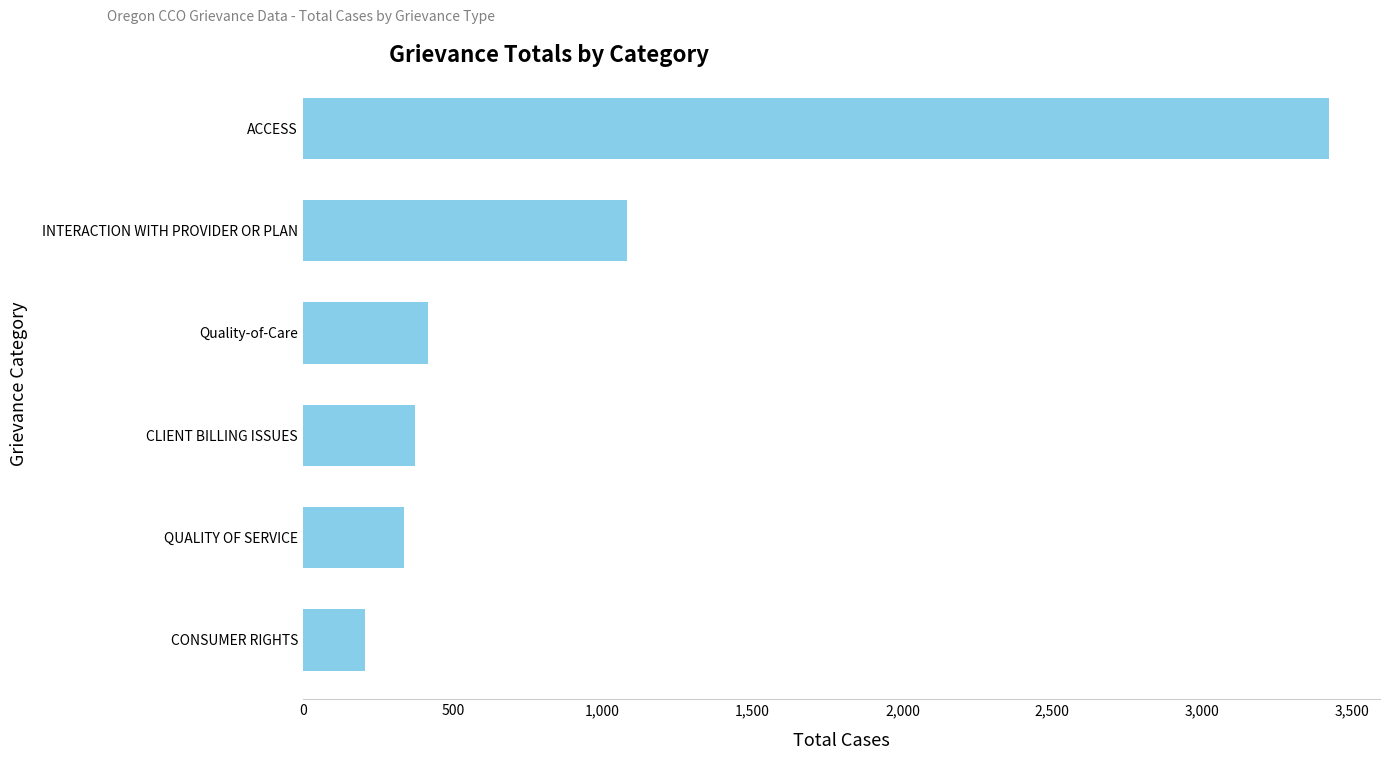

What is the ratio of the value at CLIENT BILLING ISSUES to the value at INTERACTION WITH PROVIDER OR PLAN?

0.3